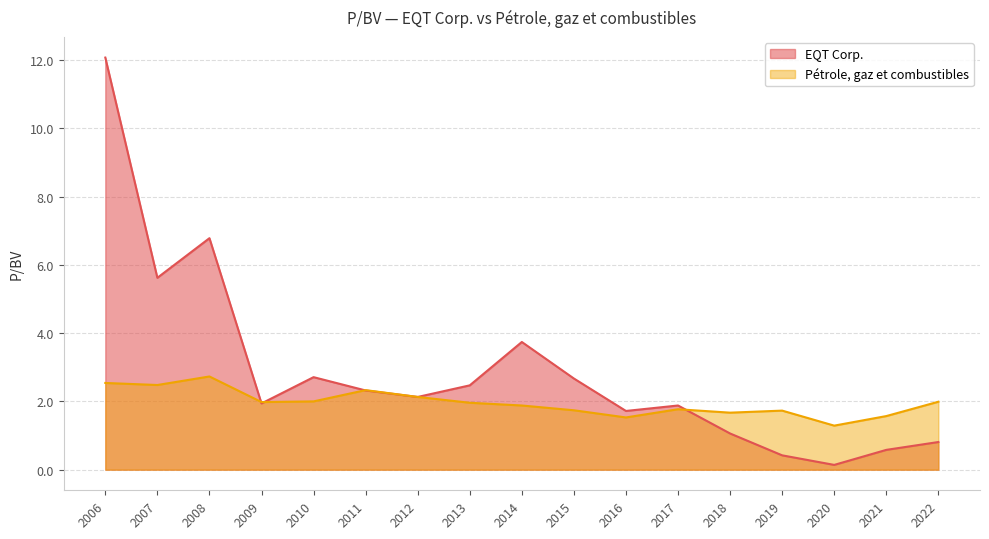

What is the smallest value displayed?

0.1